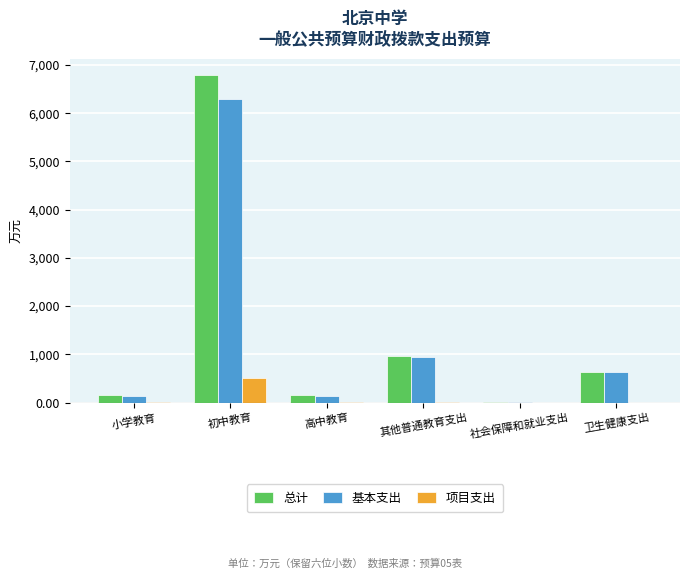

What value does the 总计 series have at 卫生健康支出?

632.9